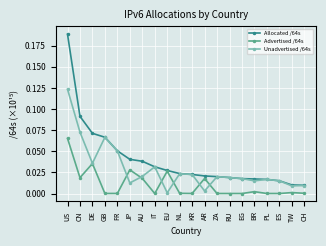

Is this an area chart (filled region under the line)?

No